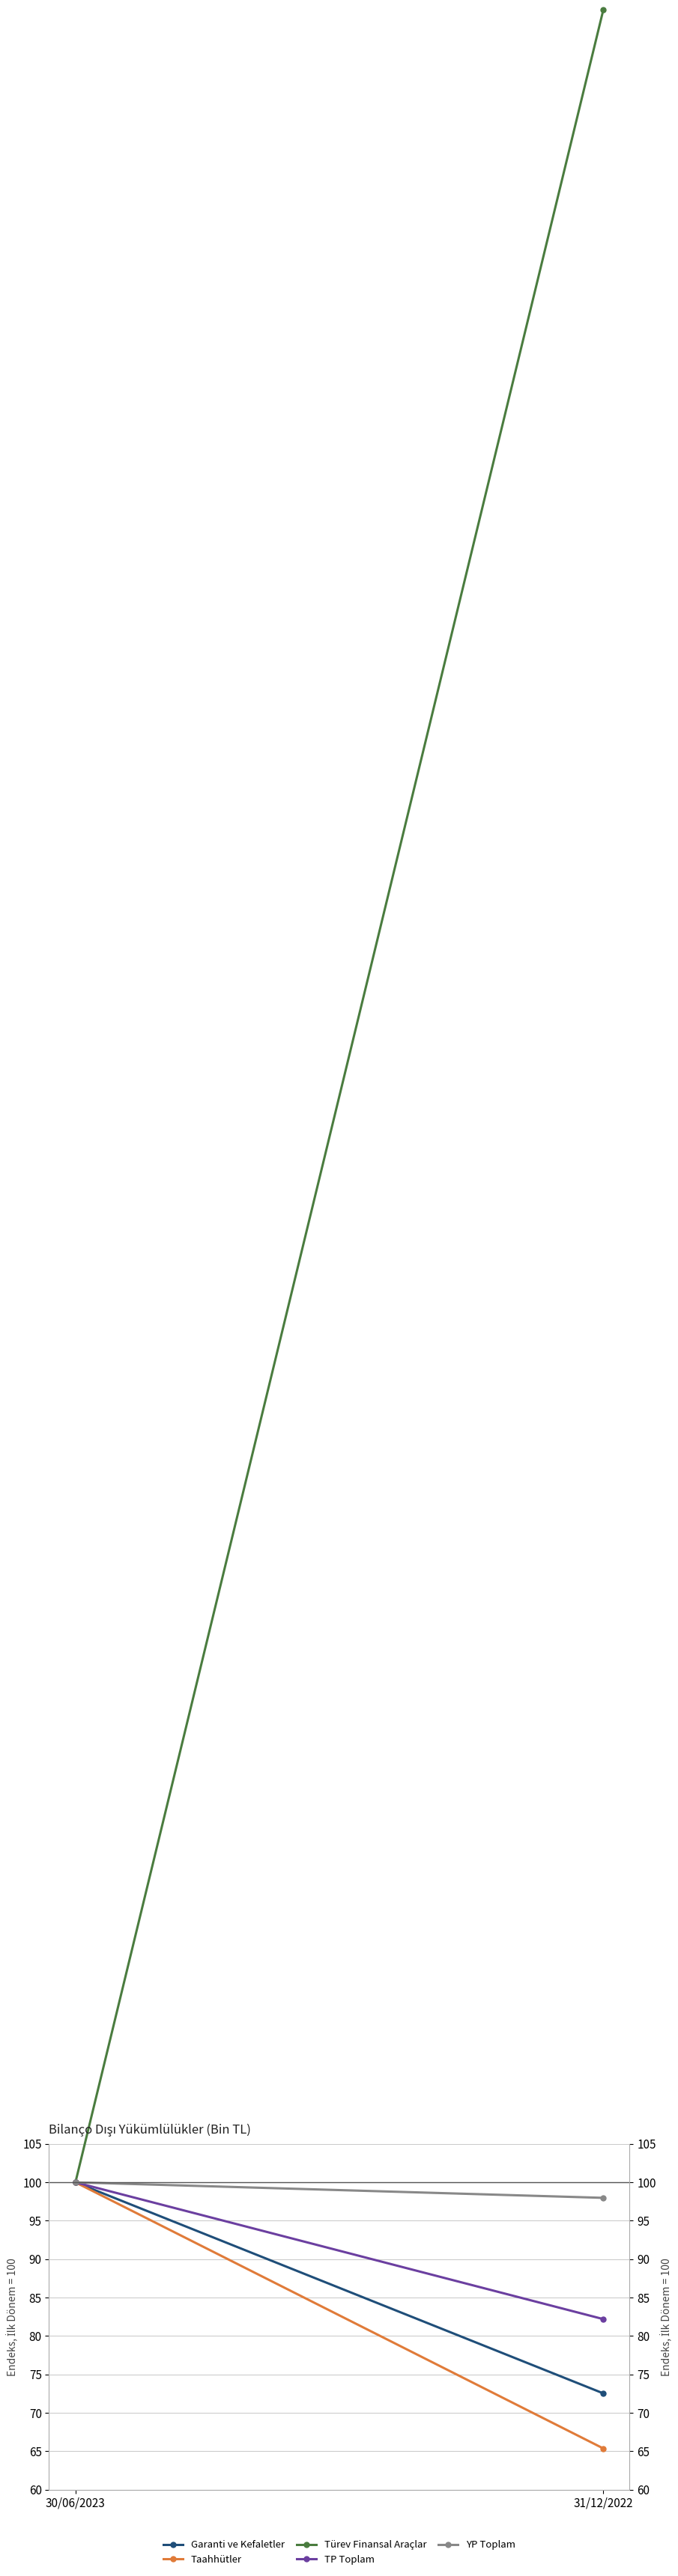

Which series has the largest total across all categories?

Türev Finansal Araçlar